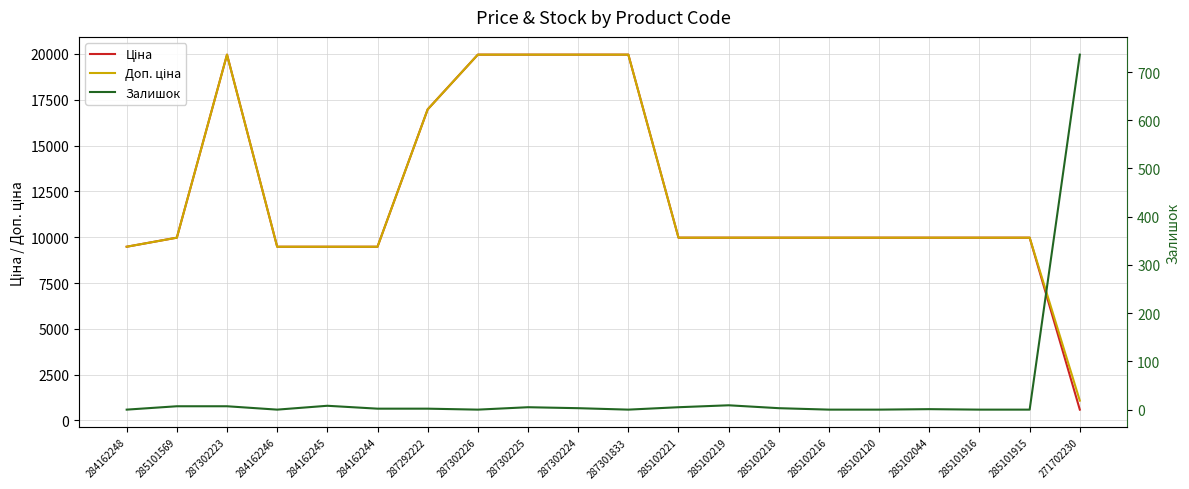

At which category is the sum across all series the highest?

287302223